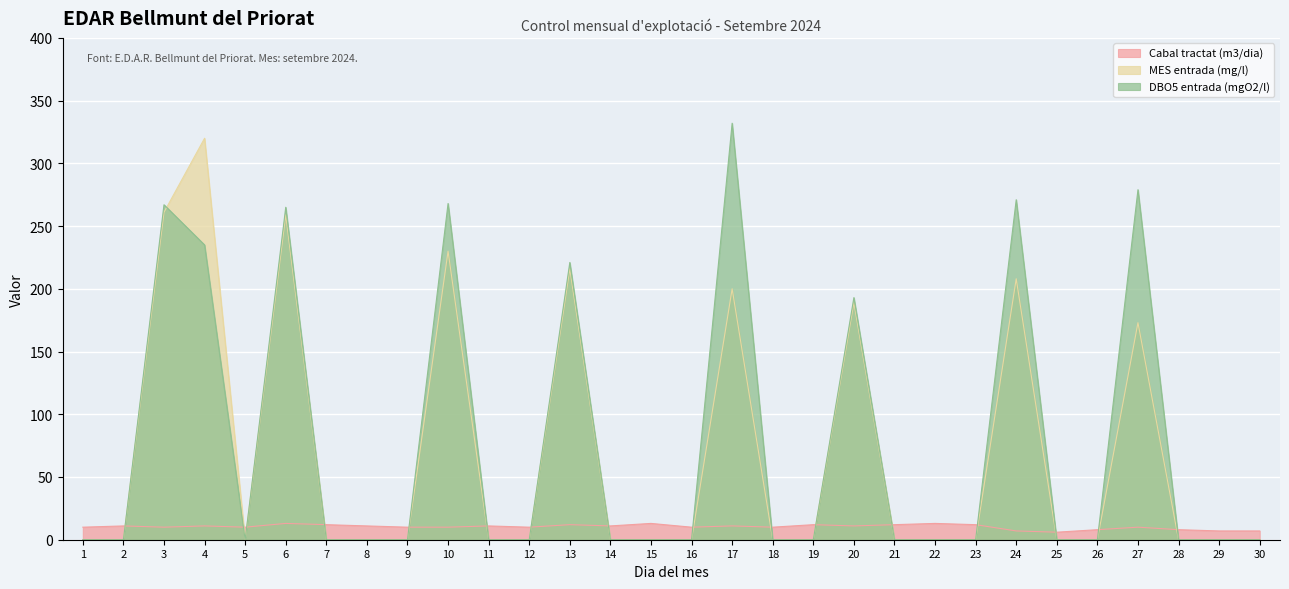

At which category does Cabal tractat (m3/dia) reach its first local valley?

3